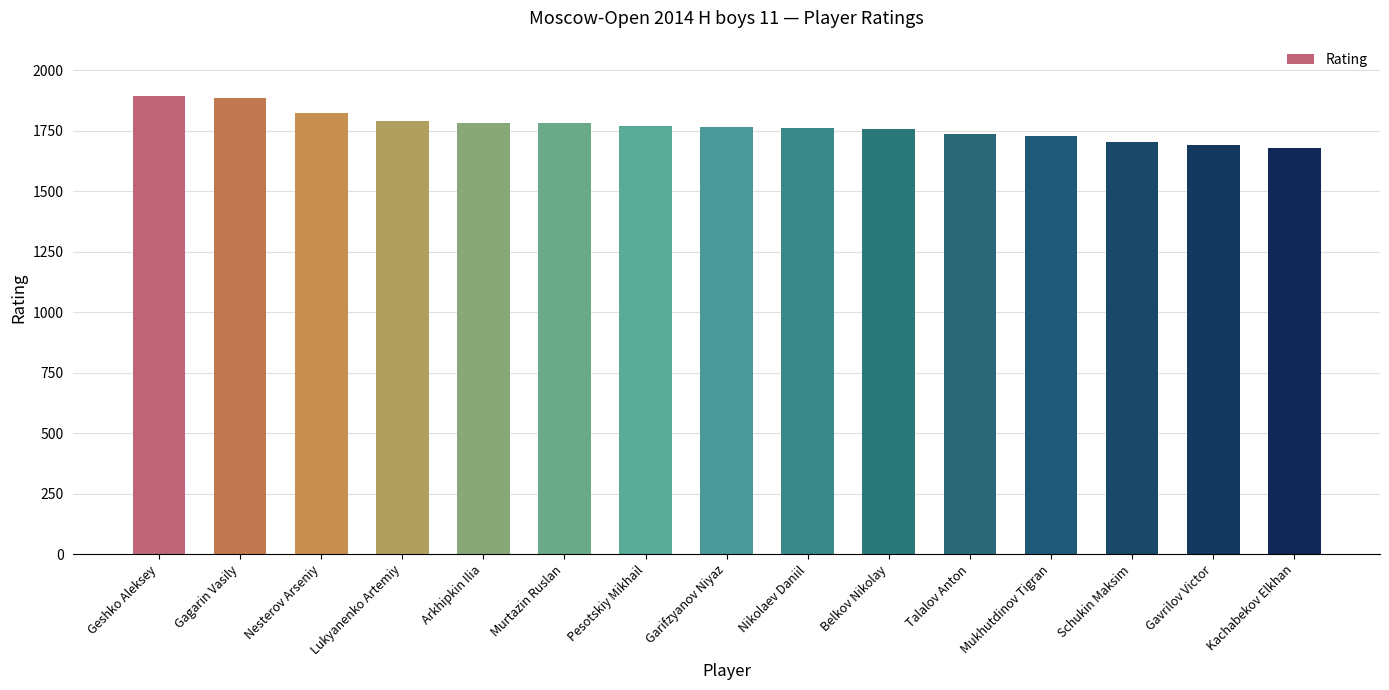

How many series are shown in this chart?

1